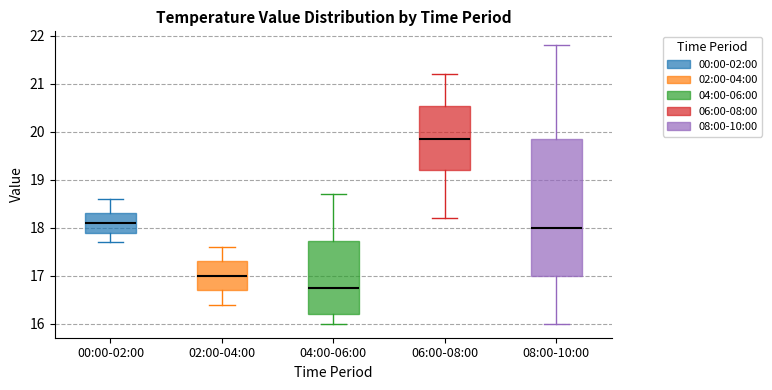

Reading left to right, read every box against the y-axis: the position of its median line, the range the box covers, and the ends of its whiskers. The values are not printed on the chart, so give them approximately, as read against the axis.

00:00-02:00: median 18.1, box 17.9 to 18.3, whiskers 17.7 to 18.6
02:00-04:00: median 17.0, box 16.7 to 17.3, whiskers 16.4 to 17.6
04:00-06:00: median 16.8, box 16.2 to 17.7, whiskers 16.0 to 18.7
06:00-08:00: median 19.9, box 19.2 to 20.5, whiskers 18.2 to 21.2
08:00-10:00: median 18.0, box 17.0 to 19.9, whiskers 16.0 to 21.8